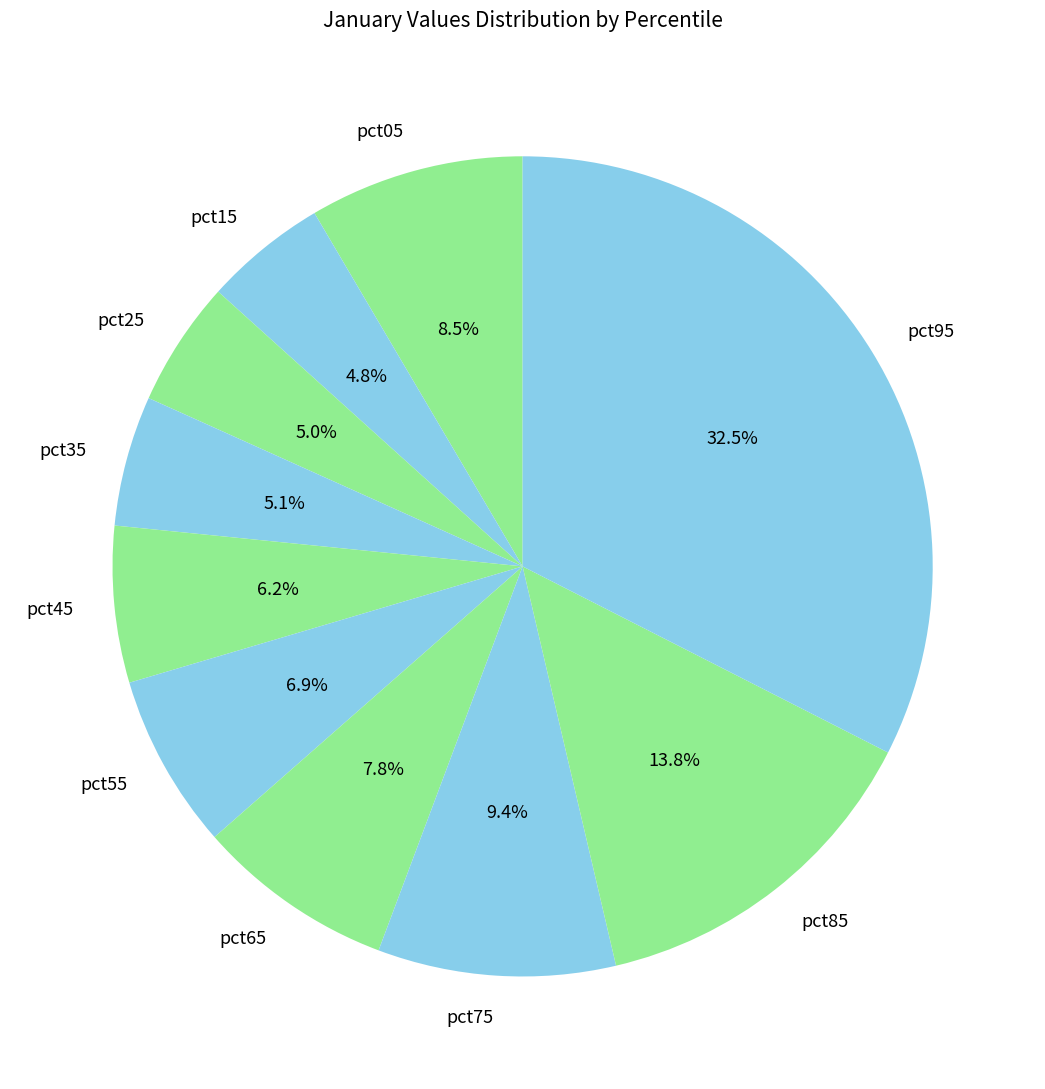

Which slice is the largest?

pct95